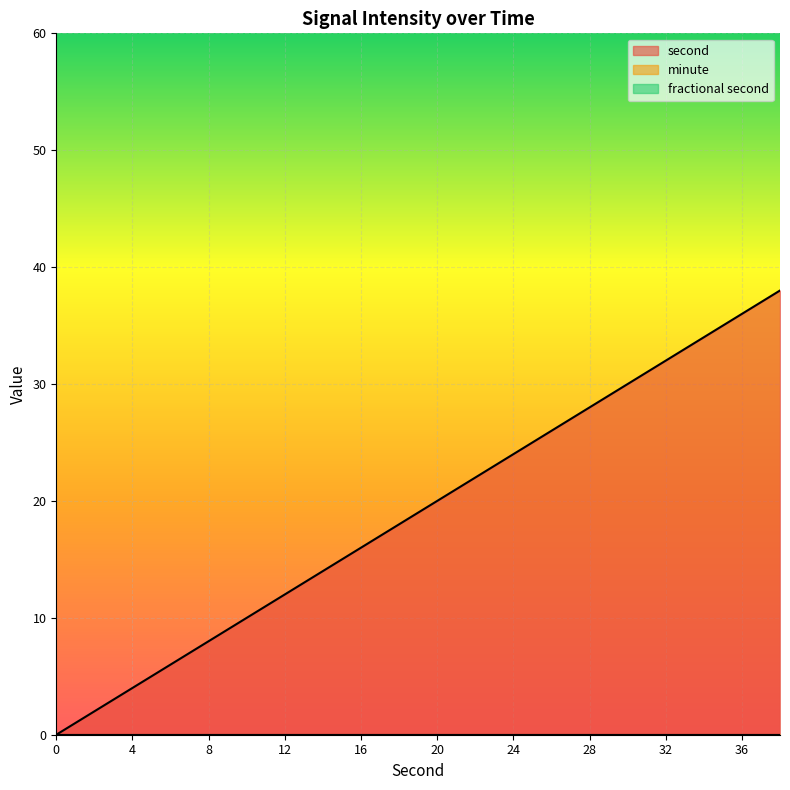

True or false: second and fractional second cross at least once.

False